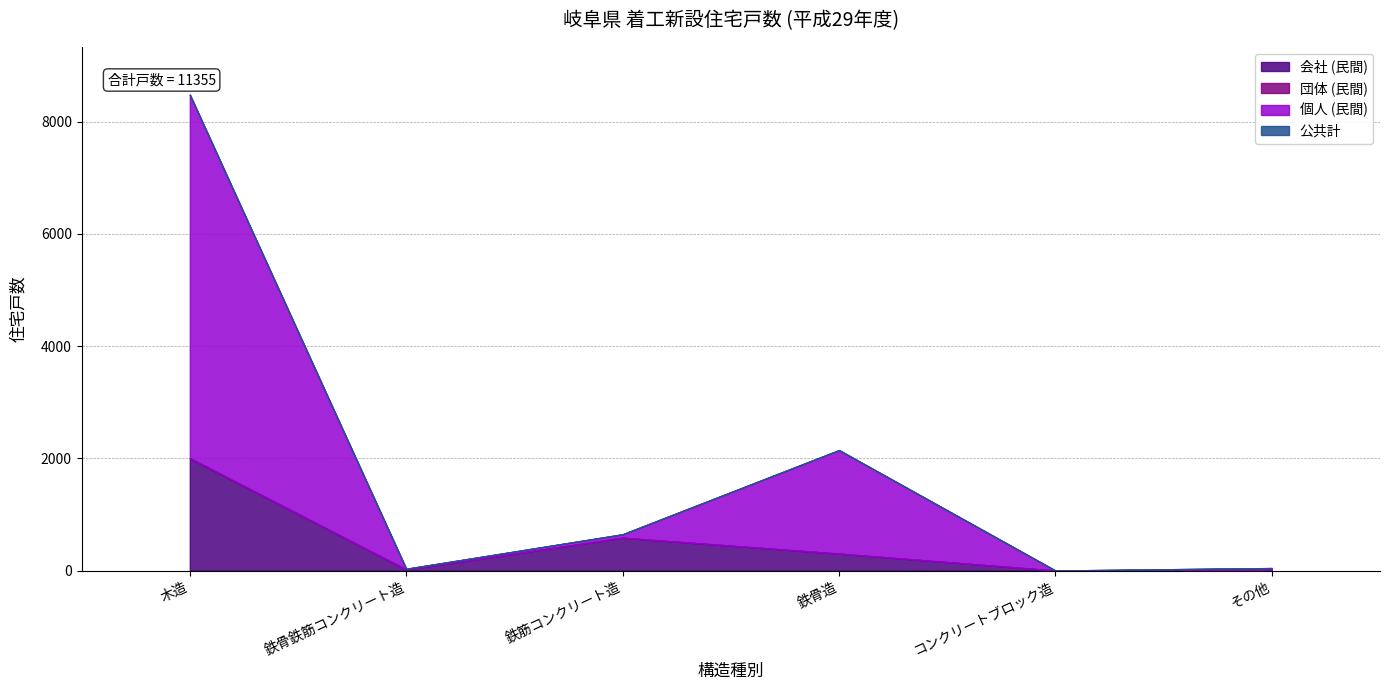

True or false: 公共計 and 個人 (民間) intersect in this chart.

False